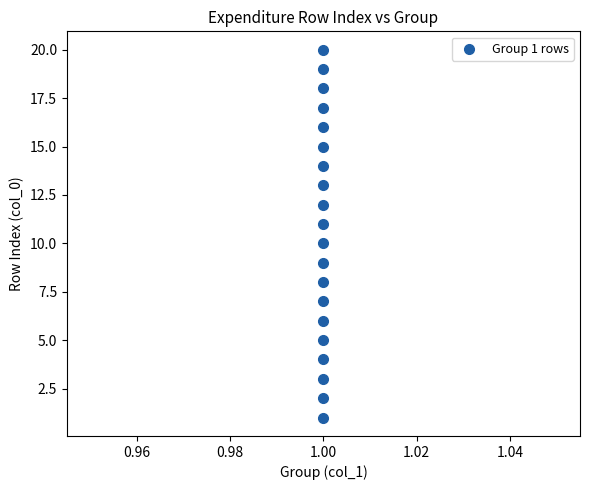

What is the range of Y values (max minus min)?

19